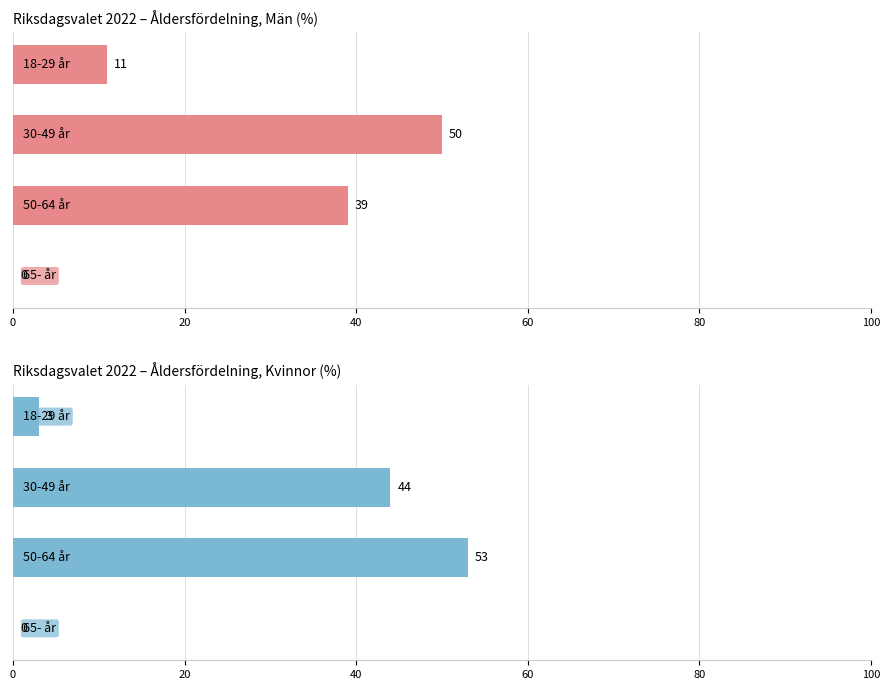

The value of Kvinnor at 0 is 3. True or false?

True